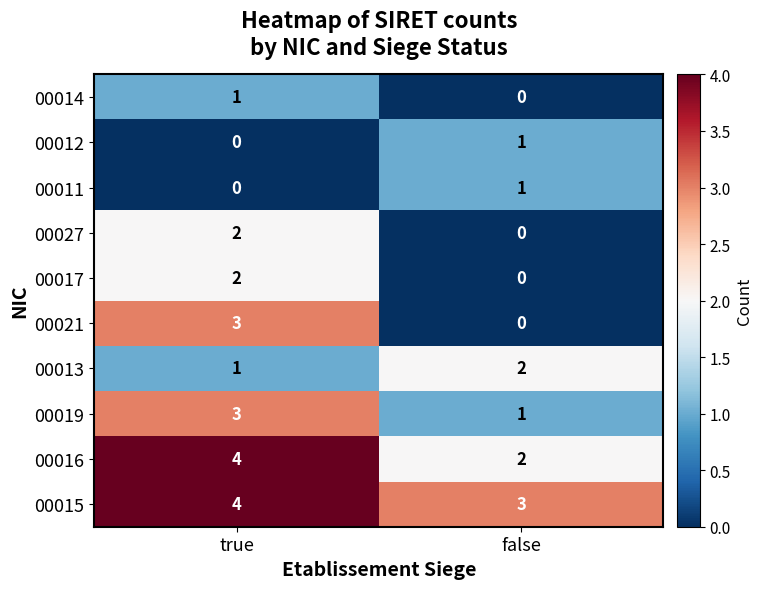

At which label is 00015 closest to 3?

false